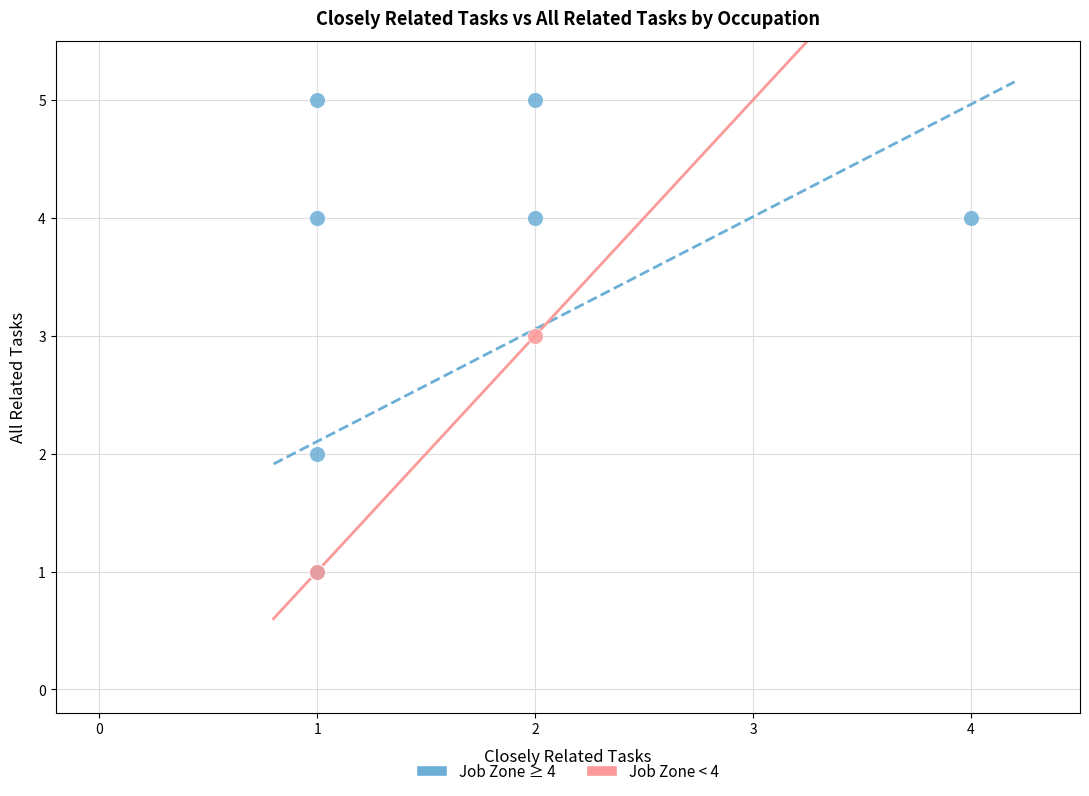

Which series contains the highest Y value?

Job Zone ≥ 4